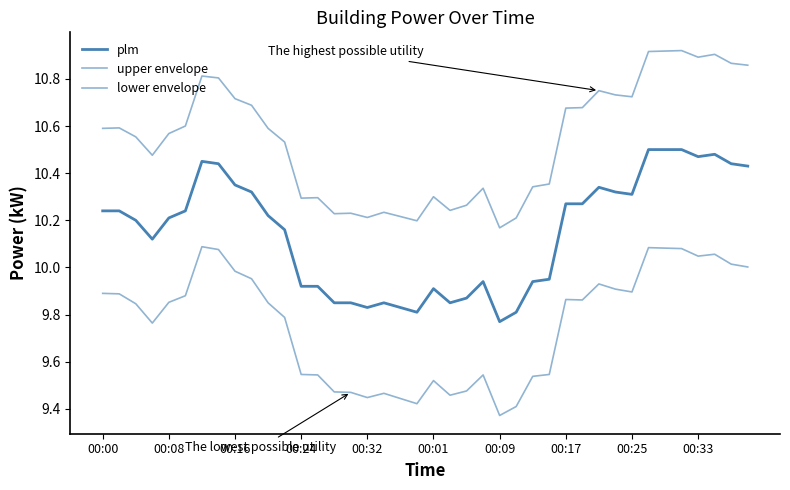

Does the chart have visible grid lines?

No